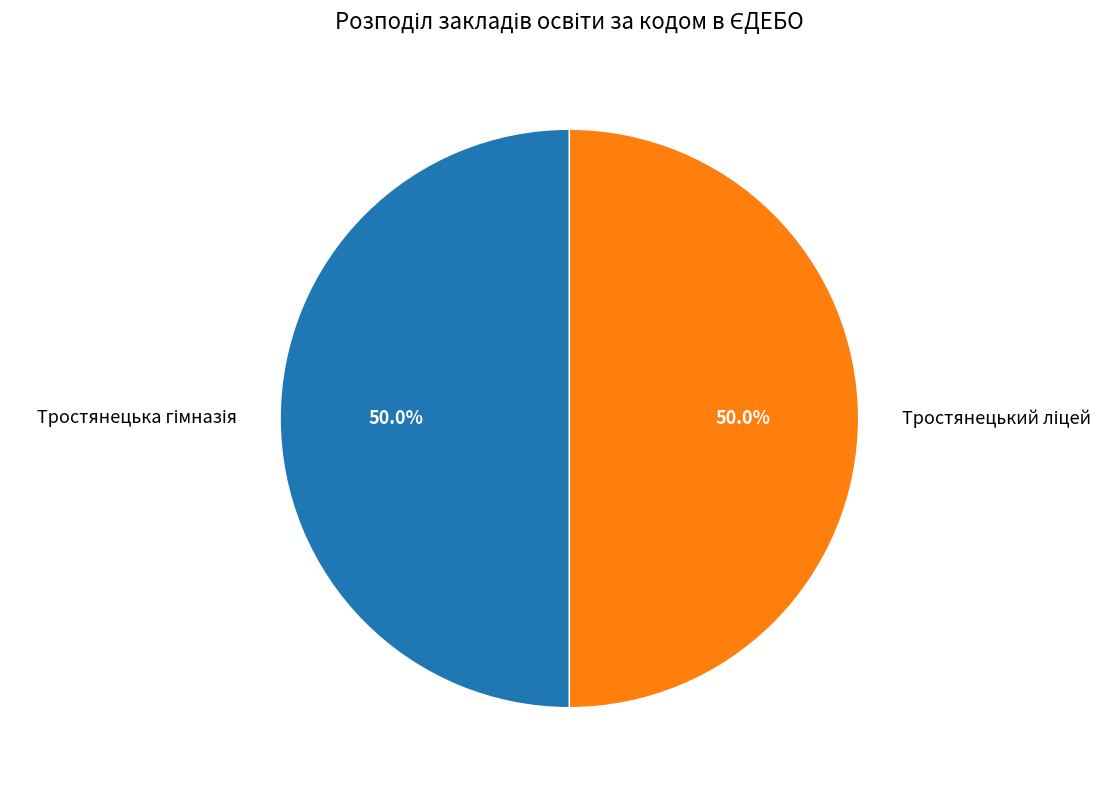

Count the number of slices in the pie.

2